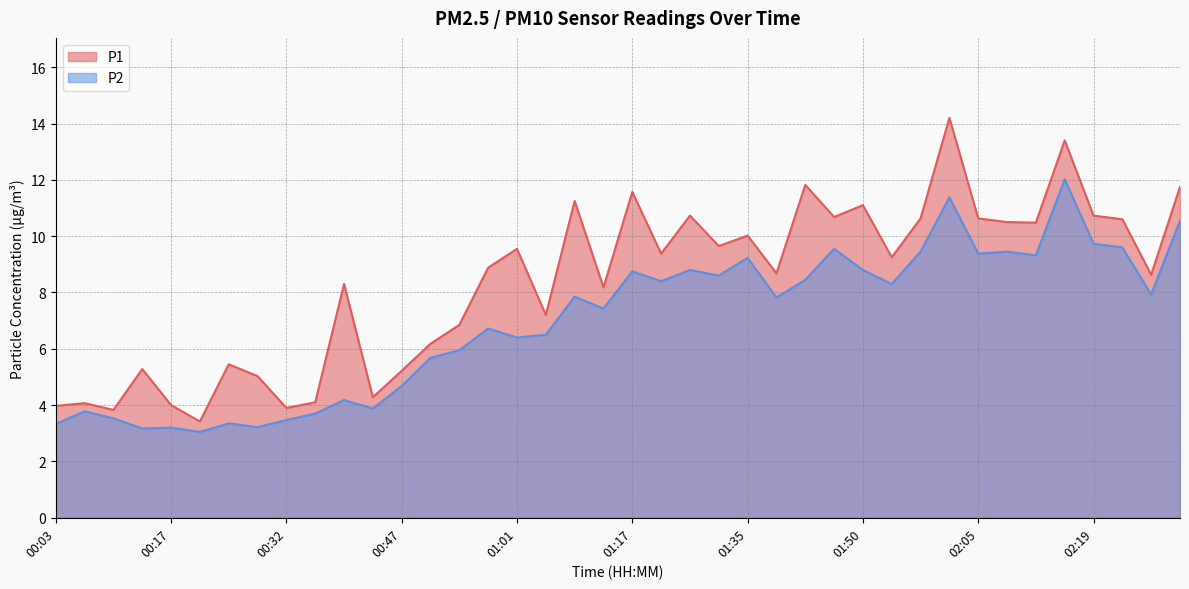

What are all the series names shown in the legend?

P1, P2